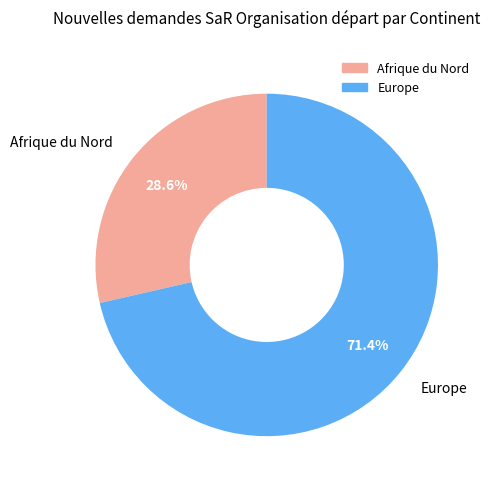

How many slices are in this pie chart?

2